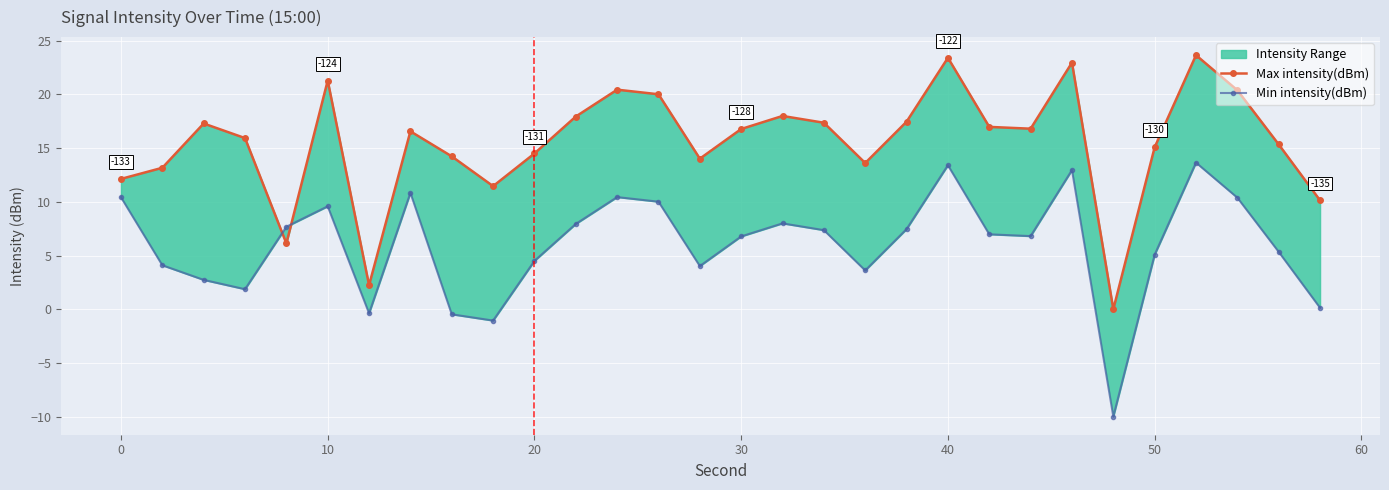

How many values in the Min intensity(dBm) series exceed 6?

17